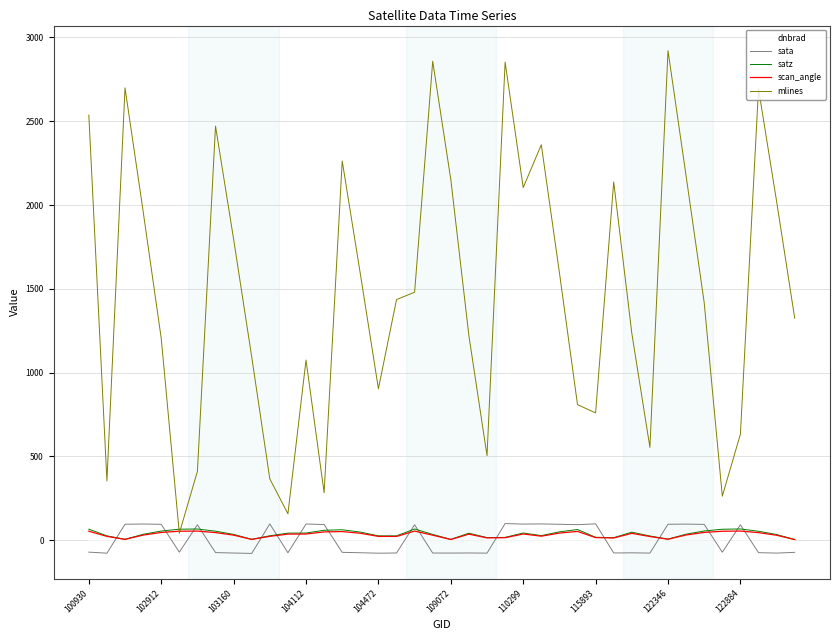

True or false: sata and scan_angle intersect in this chart.

True